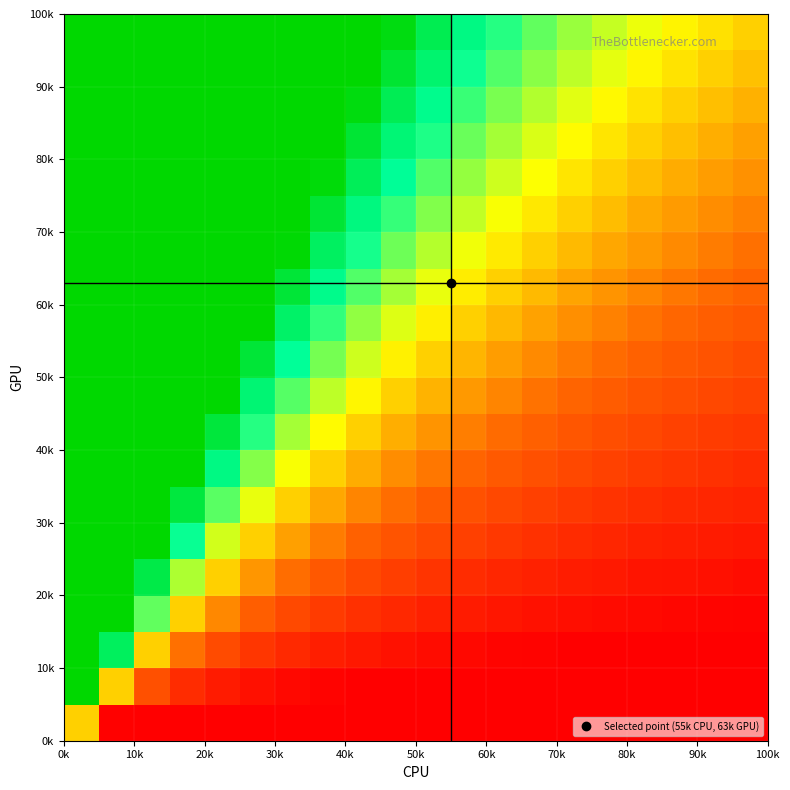

How many categories are shown in the chart?

20